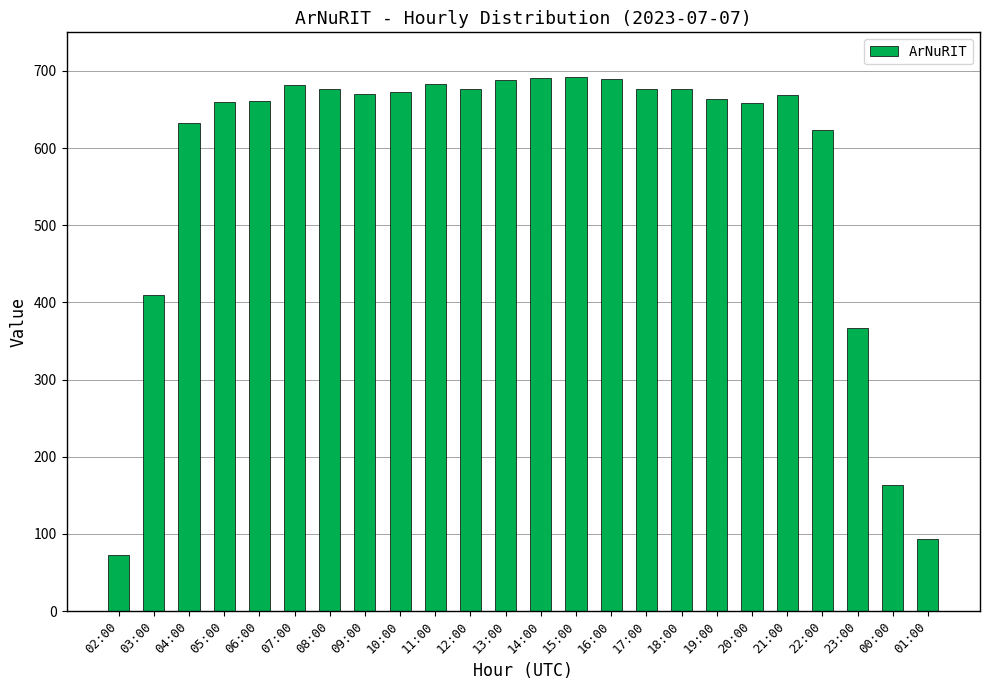

Is it true that the value at 03:00 is 665?

False